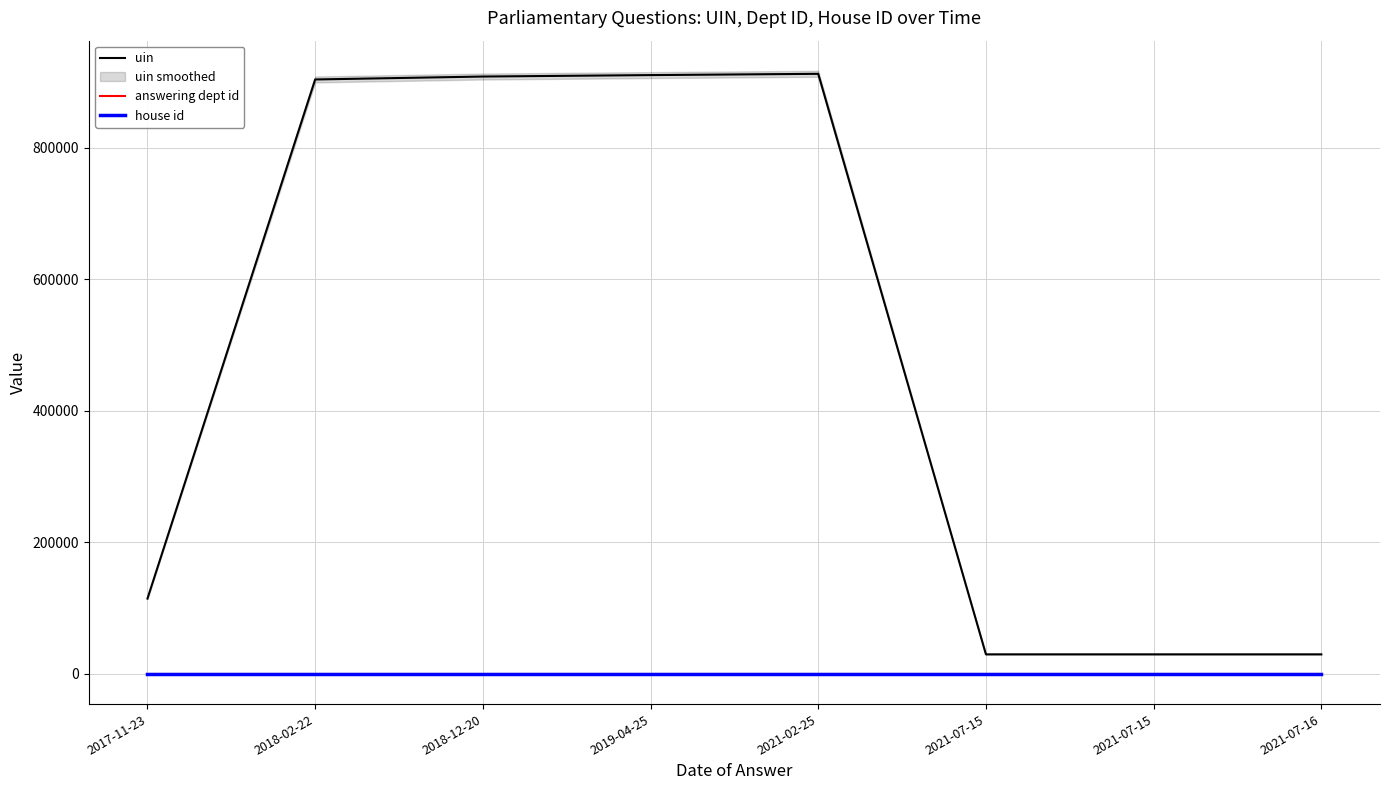

Reading left to right, extract all data points from this chart.

uin: 114574	903868	908329	910520	912455	29779	29780	29778
answering dept id: 202	202	202	202	202	202	202	202
house id: 1	1	1	1	1	1	1	1